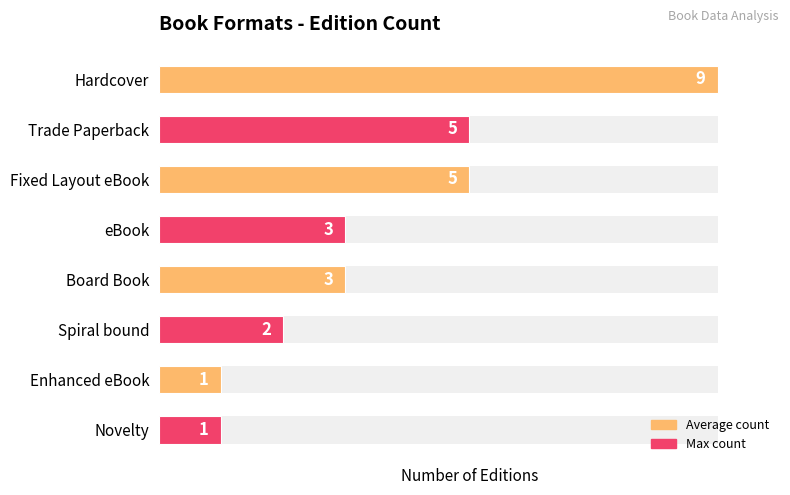

List the labels in order of value, smallest first.

Enhanced eBook, Novelty, Spiral bound, eBook, Board Book, Trade Paperback, Fixed Layout eBook, Hardcover